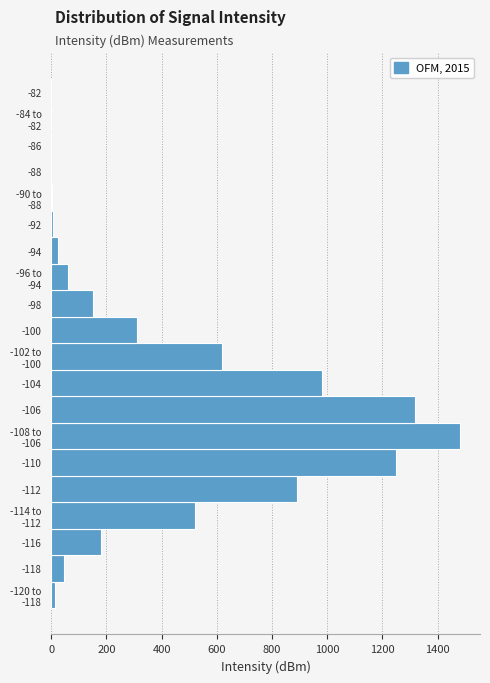

What is the greatest value displayed?

1480